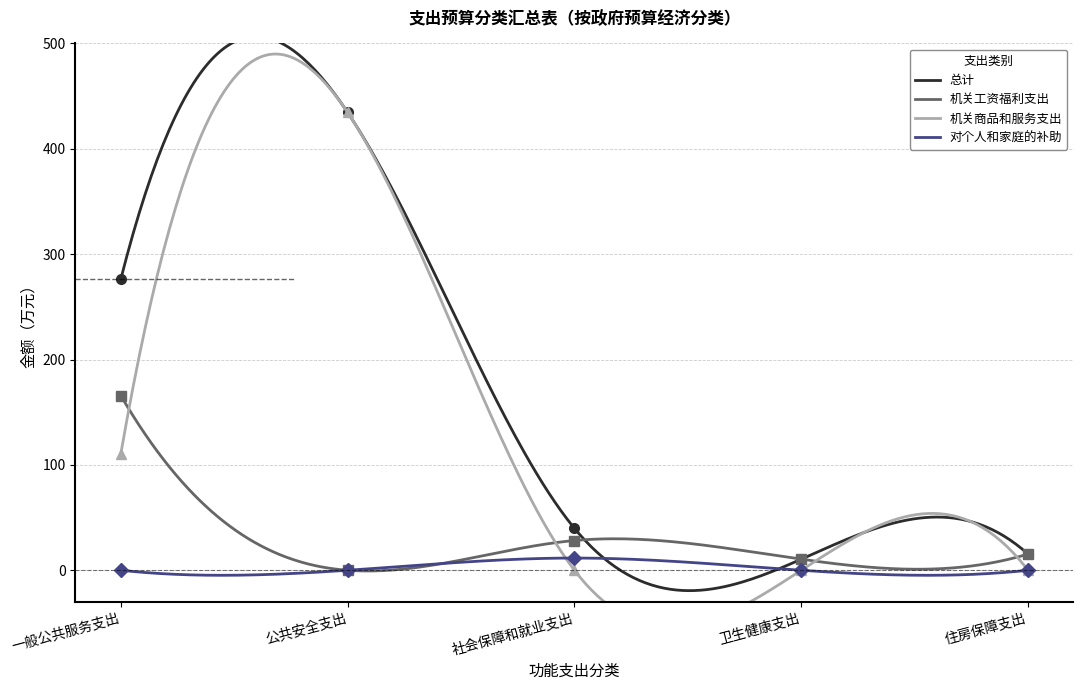

At which label does 总计 first exceed 39?

一般公共服务支出